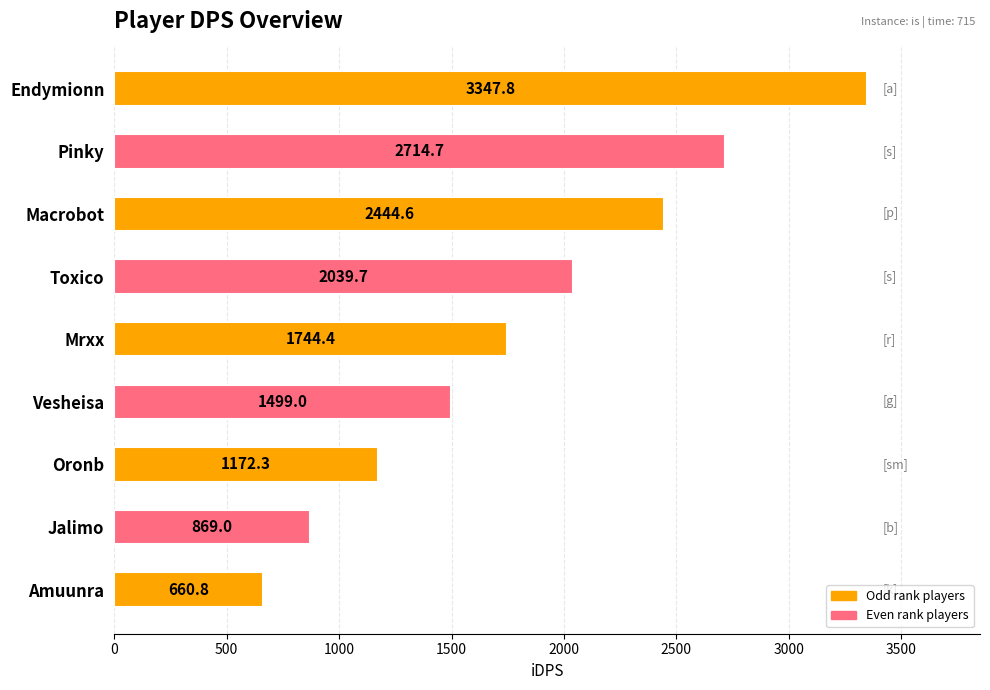

Rank the categories by value from lowest to highest.

Amuunra, Jalimo, Oronb, Vesheisa, Mrxx, Toxico, Macrobot, Pinky, Endymionn